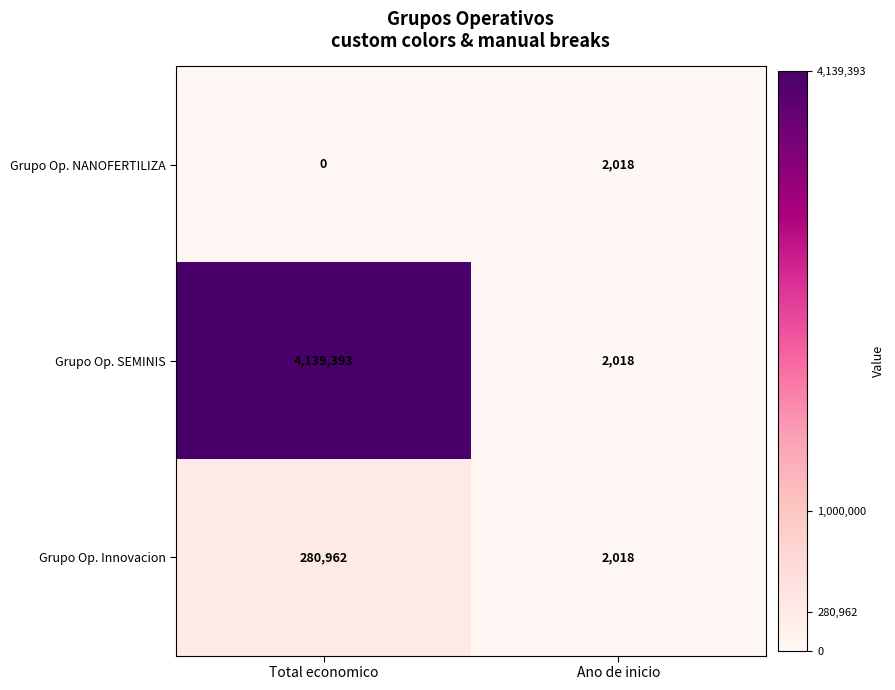

How many positive values does the Grupo Op. NANOFERTILIZA series have?

1